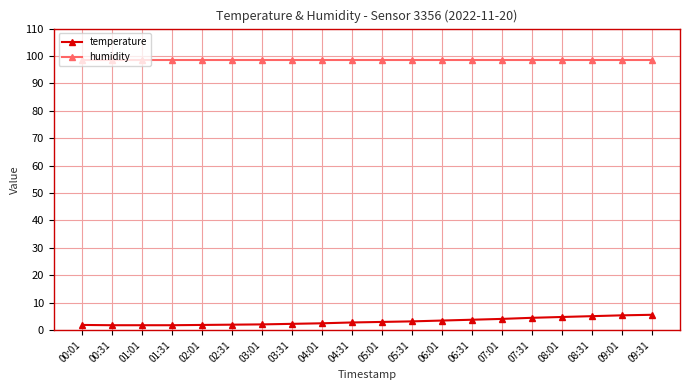

What is the sum of all humidity values?

1974.0